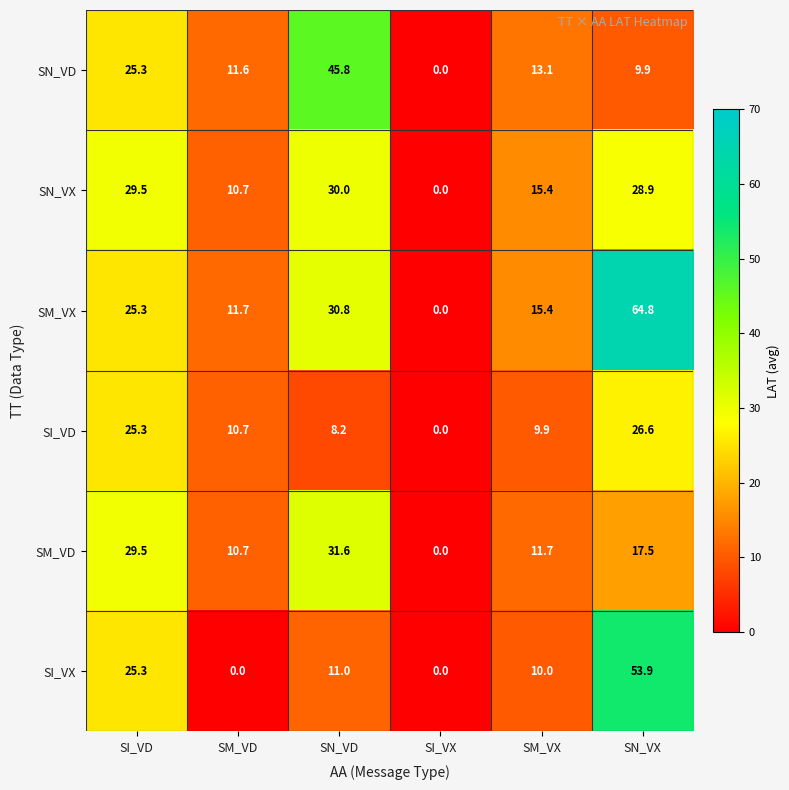

What is the approximate value of SN_VX at SI_VD?

29.5